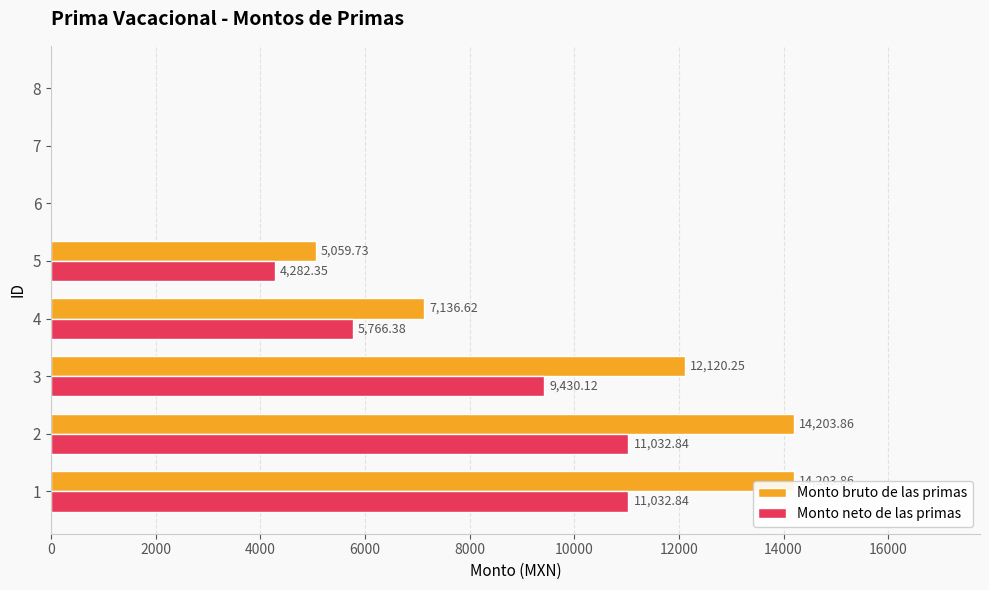

How many distinct data groups are displayed?

2